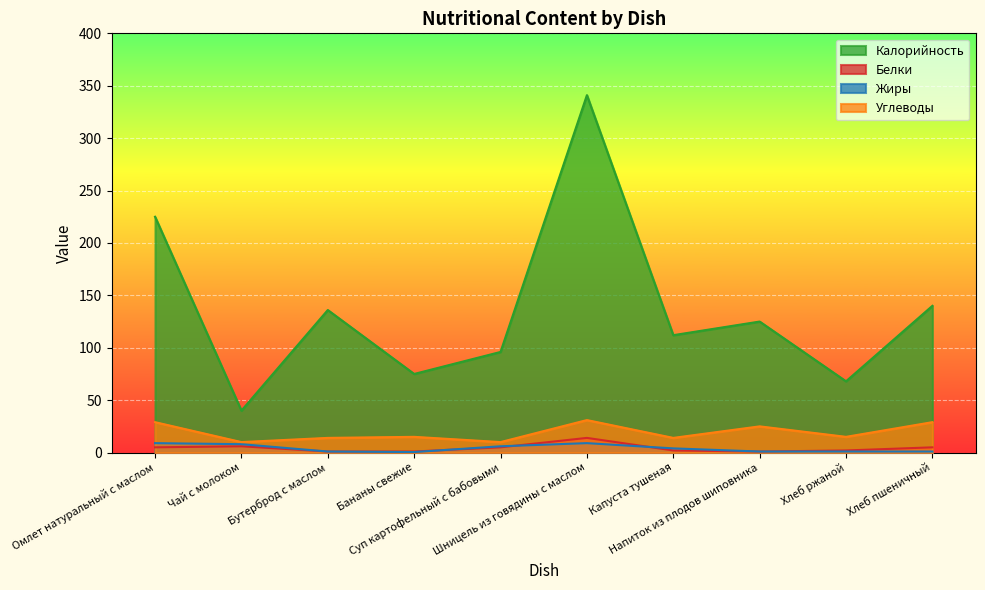

Which category has the highest value across all series?

Шницель из говядины с маслом